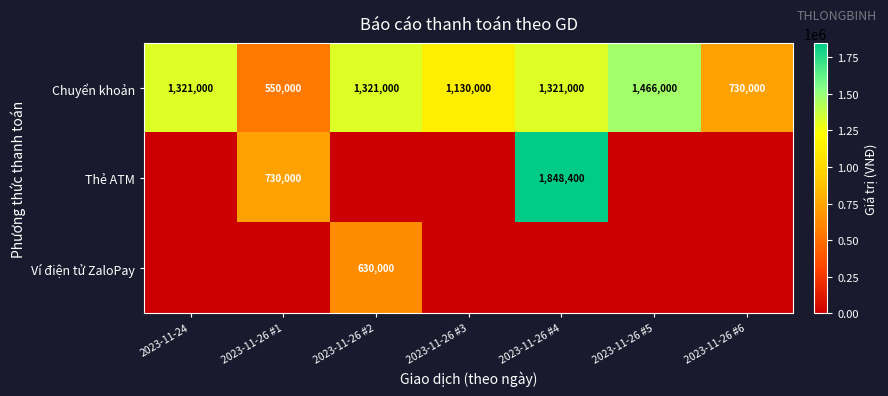

Is it true that Chuyển khoản equals 1321000 at 2023-11-24?

True